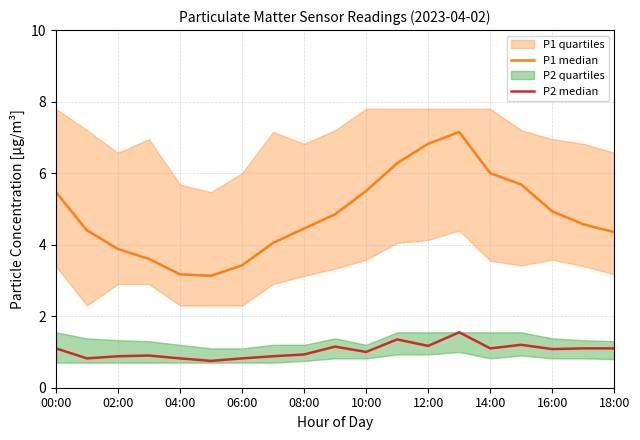

What is the label of the 5th point from the right?

14:00